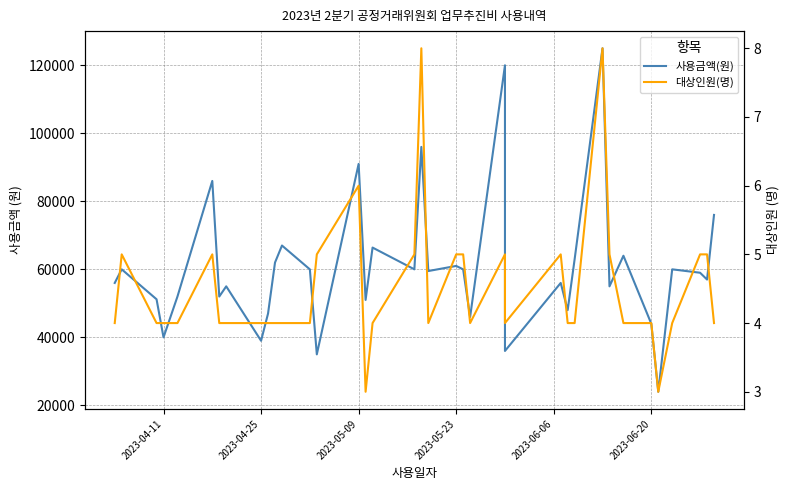

What are all the series names shown in the legend?

사용금액(원), 대상인원(명)